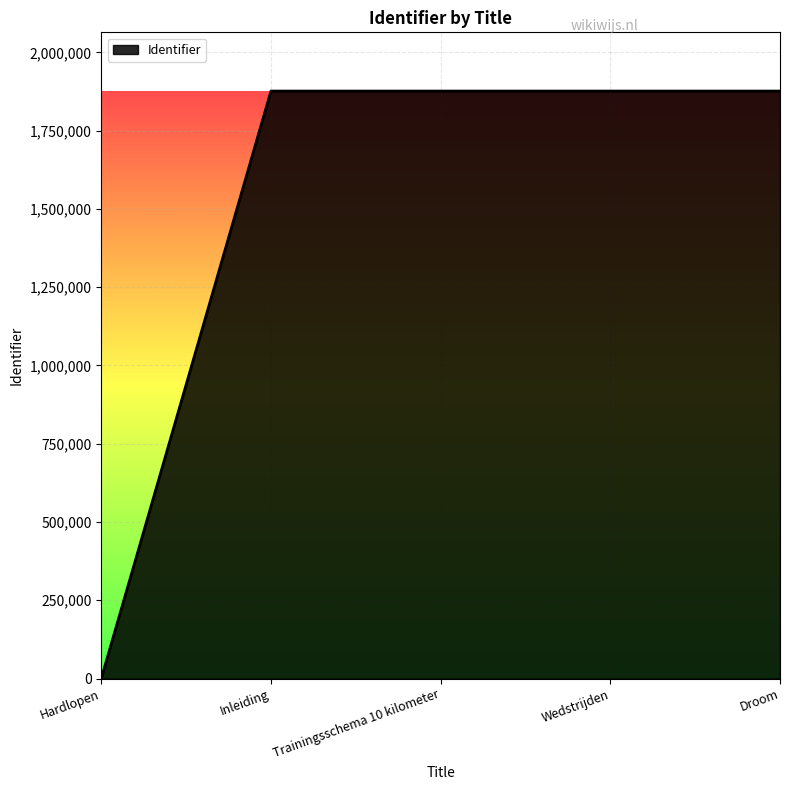

What is the difference between the values at Wedstrijden and Droom?

2